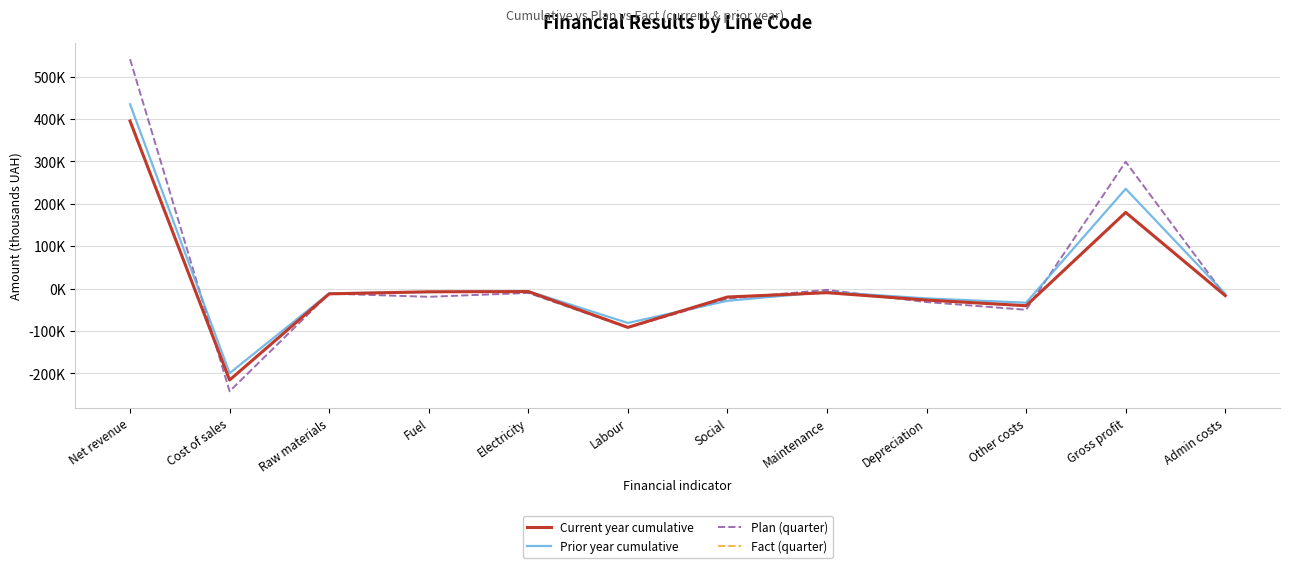

Reading left to right, transcribe all the data shown in this chart.

Current year cumulative: 395260	-215659	-12452	-7574	-7095	-91475	-19911	-9695	-27043	-40414	179601	-16593
Prior year cumulative: 434874	-199545	-11105	-8332	-5976	-81138	-28757	-7827	-23122	-33288	235329	-12223
Plan (quarter): 541184	-242187	-11860	-19392	-10230	-92174	-23569	-3120	-31807	-50035	298997	-17045
Fact (quarter): 395260	-215659	-12452	-7574	-7095	-91475	-19911	-9695	-27043	-40414	179601	-16593